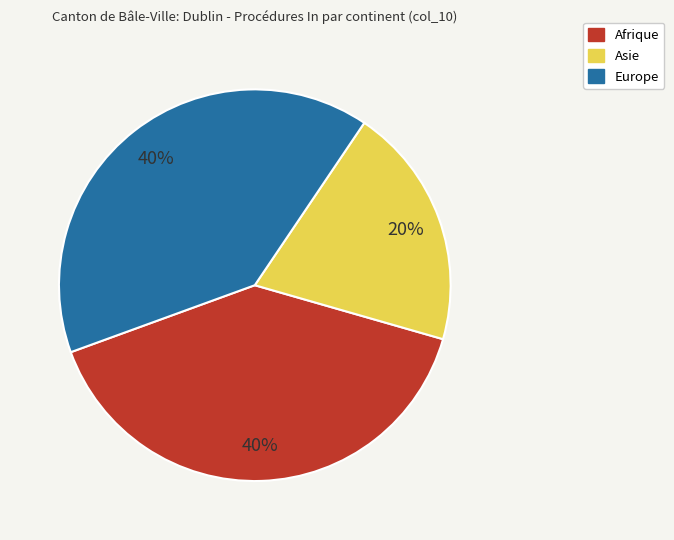

To the nearest percent, what percentage of the pie is Asie?

20%